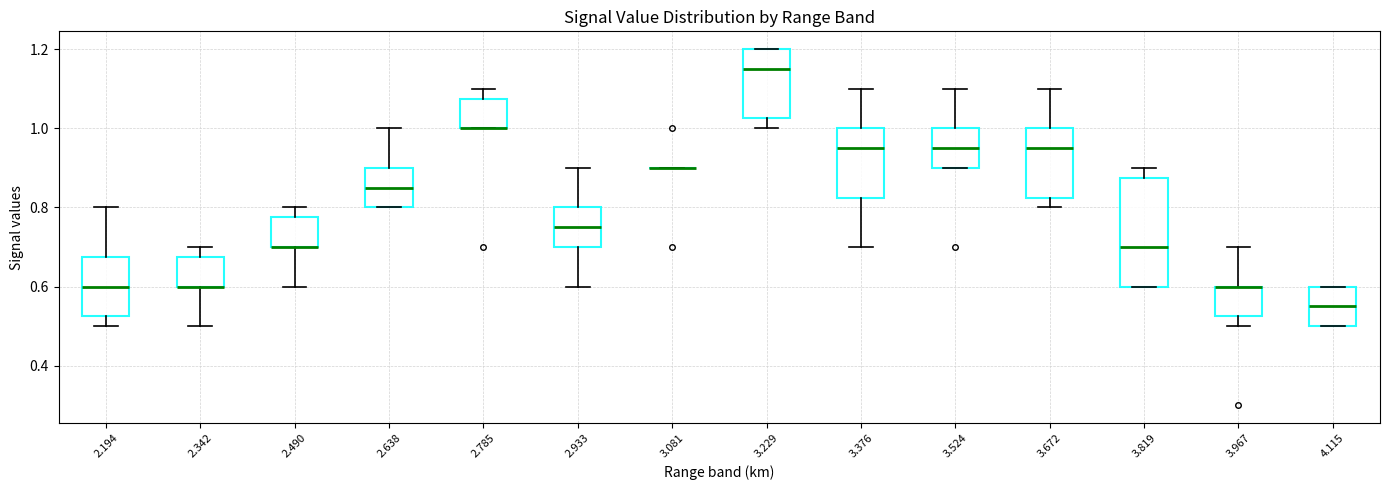

Where is the upper edge of the box at x = 3.819 on the y-axis? The values are not printed on the chart, so give them approximately, as read against the axis.

0.88